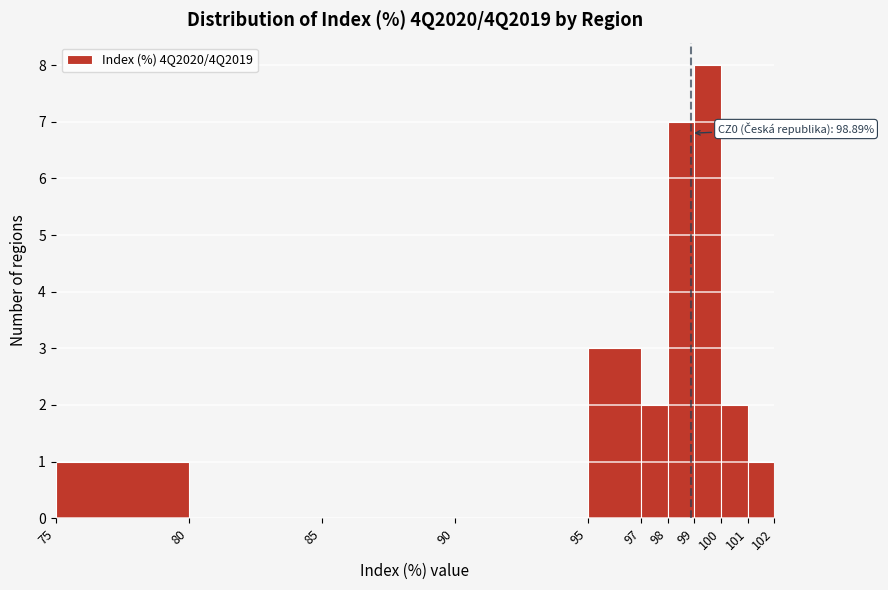

Over which range of the x-axis is the bar tallest?

99 to 100